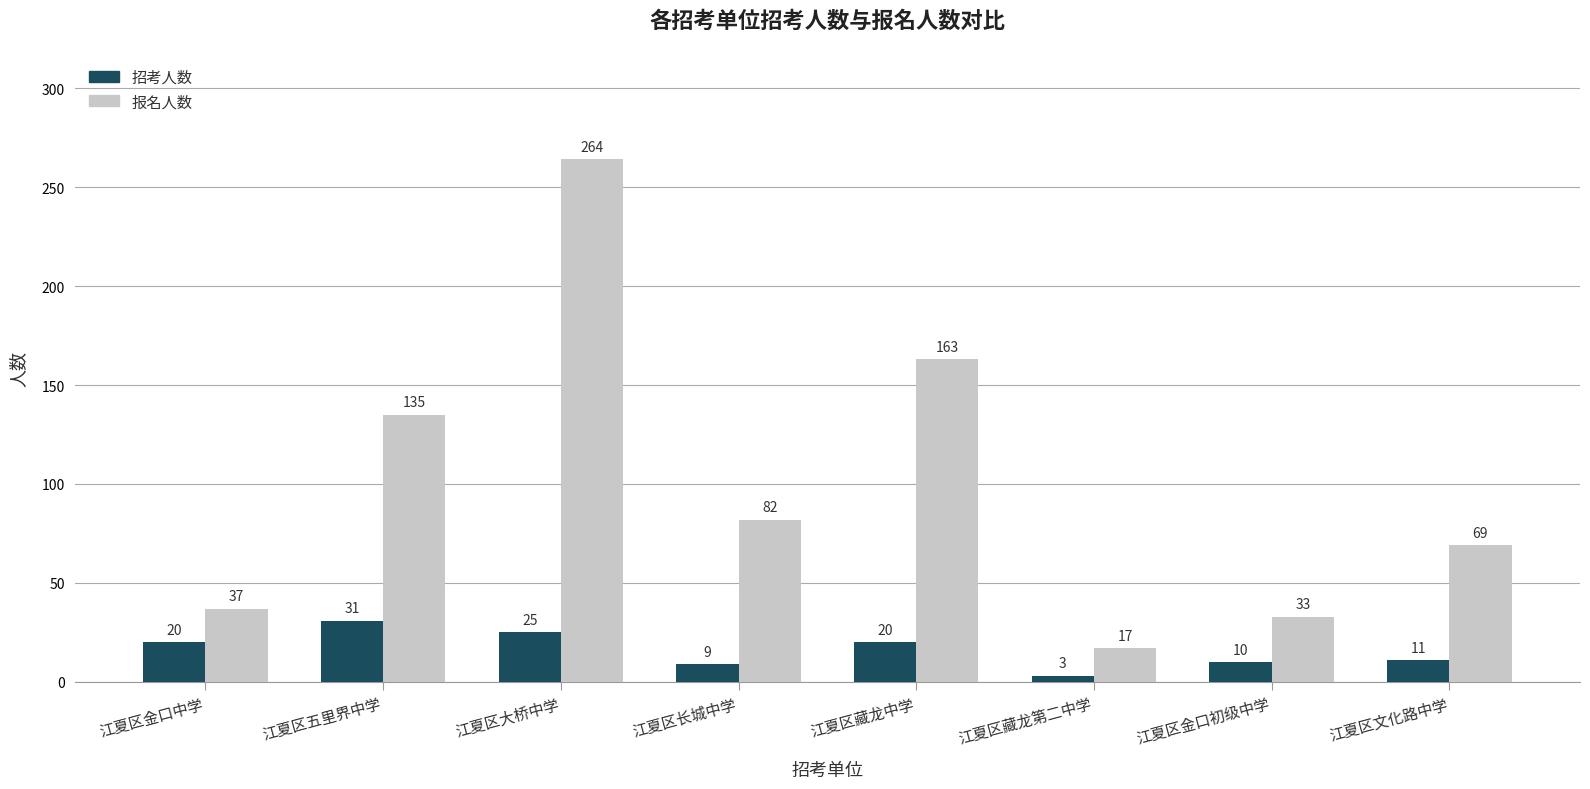

At which category is the sum across all series the highest?

江夏区大桥中学